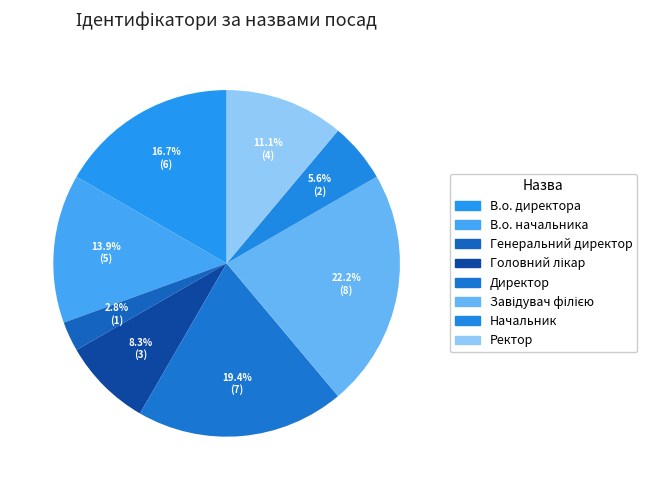

How many slices are in this pie chart?

8